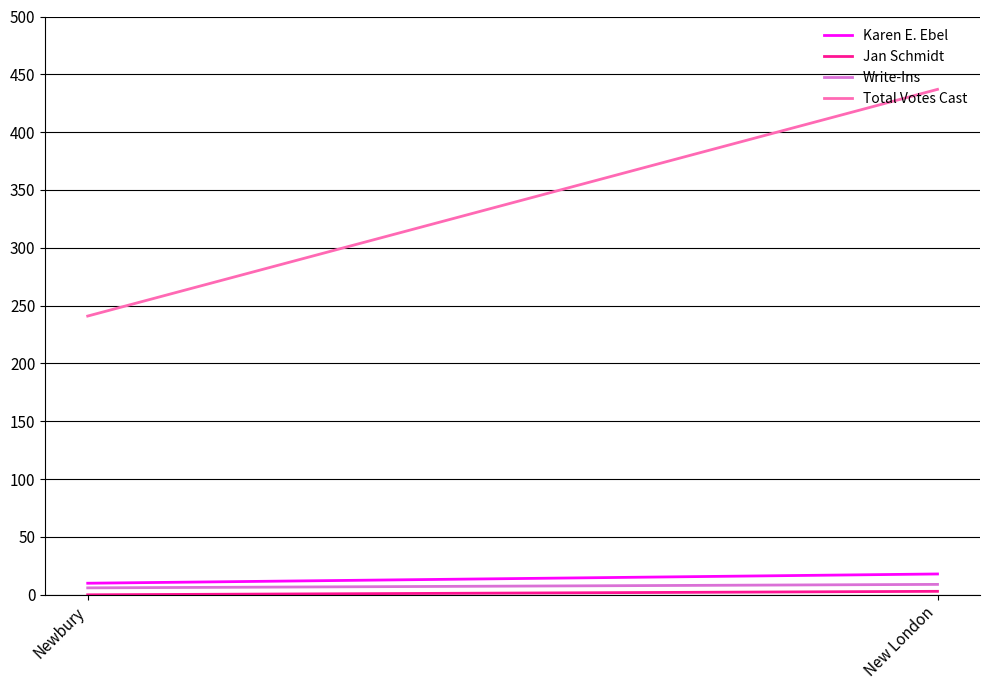

Which category has the highest value across all series?

New London